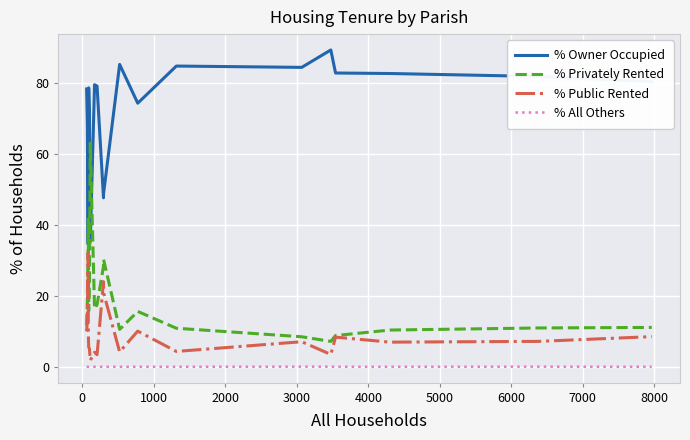

True or false: % Owner Occupied and % All Others cross at least once.

False